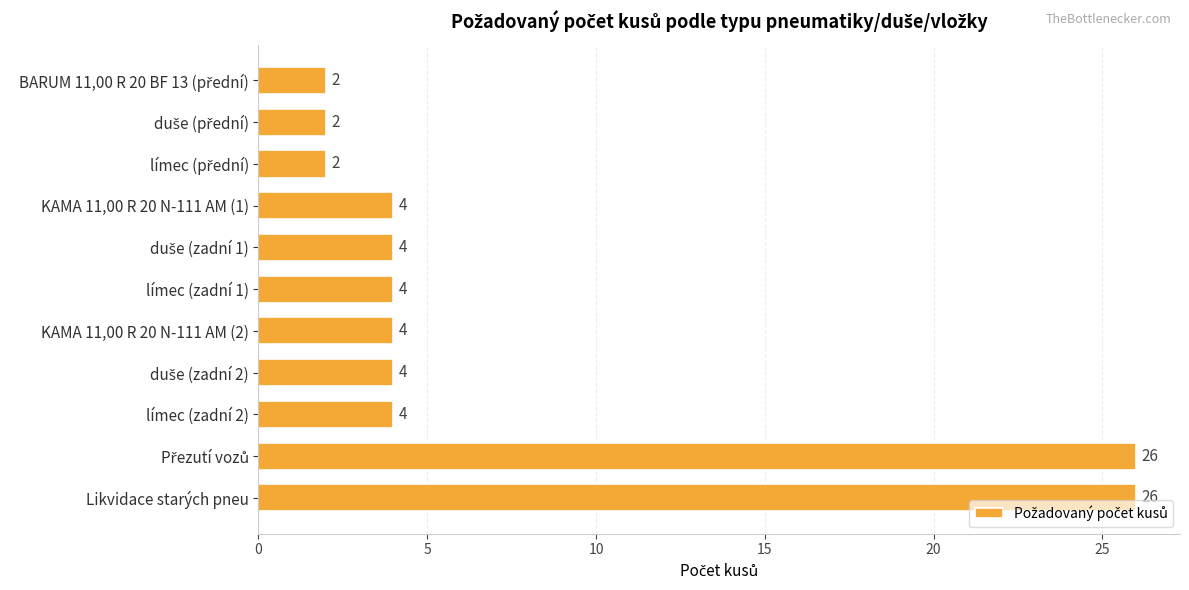

What is the difference between the maximum and minimum values?

24